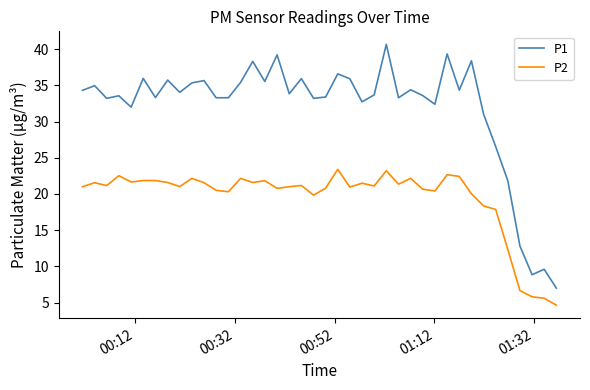

Which series has the largest range (max minus min)?

P1